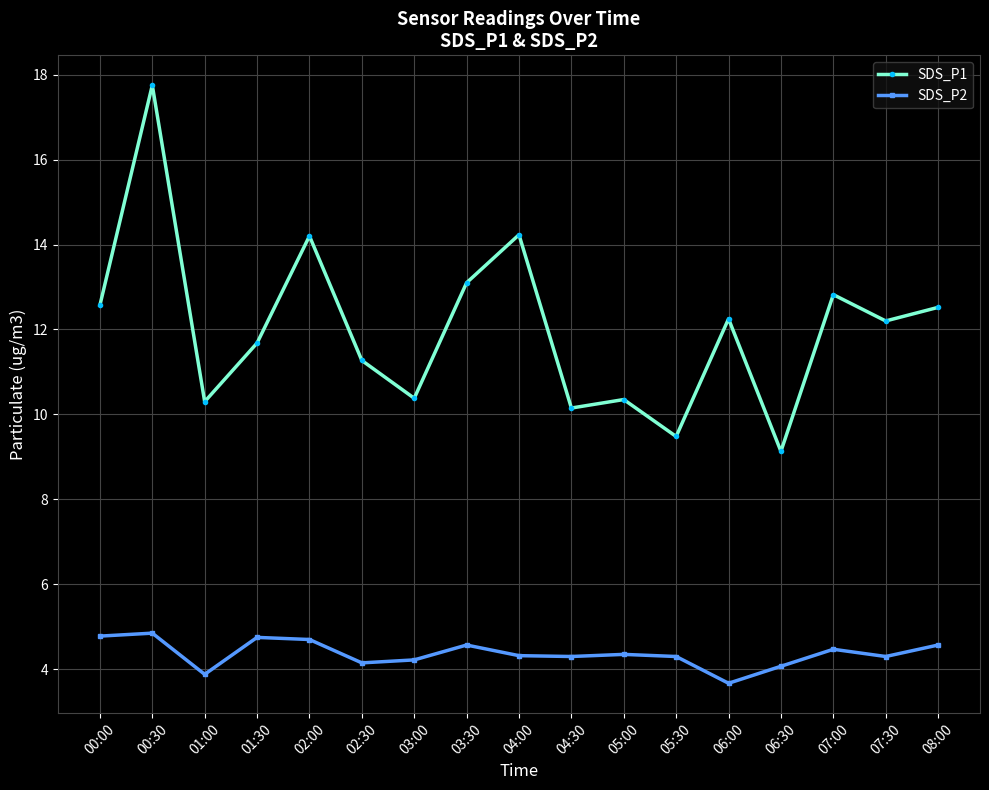

What is the approximate value of SDS_P2 at 05:30?

4.3